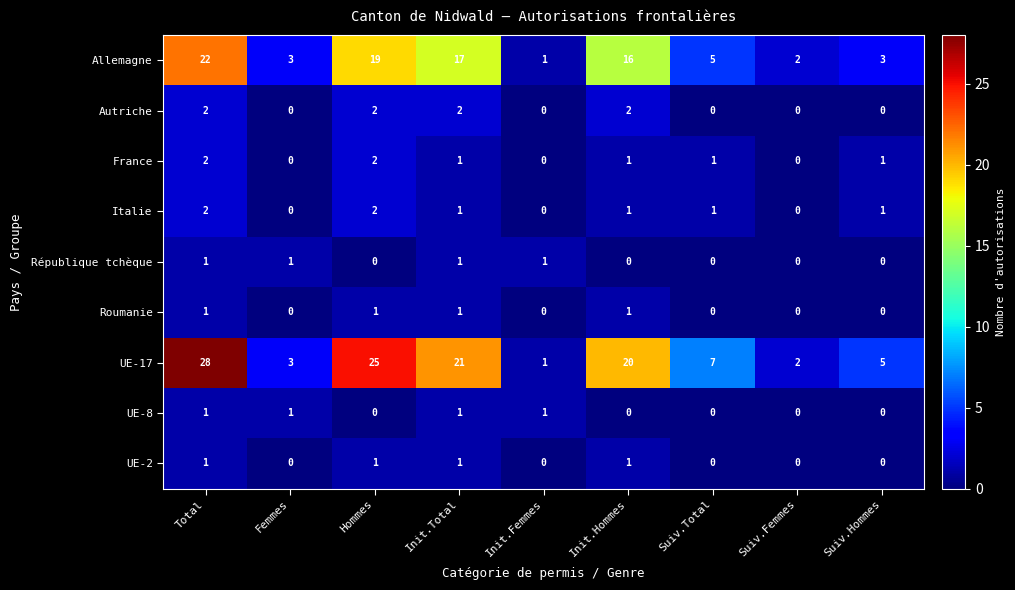

Is it true that Allemagne equals 2 at Femmes?

False